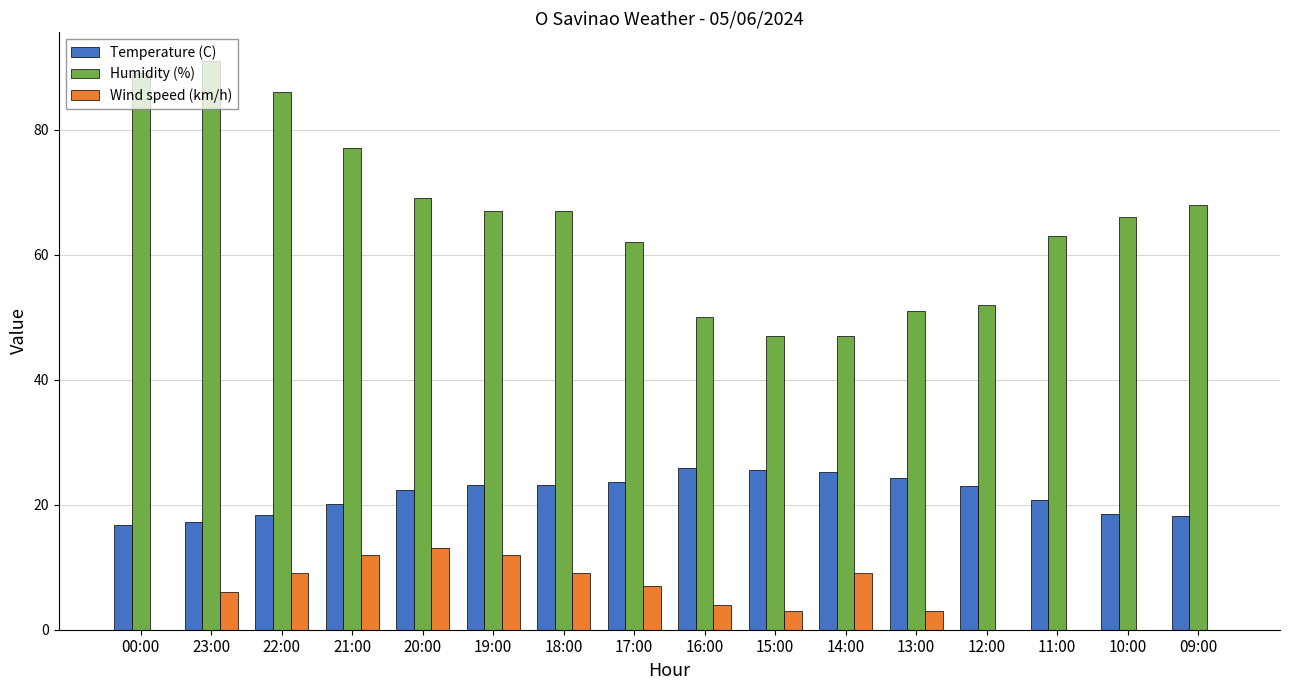

What is the sum of all Humidity (%) values?

1052.0